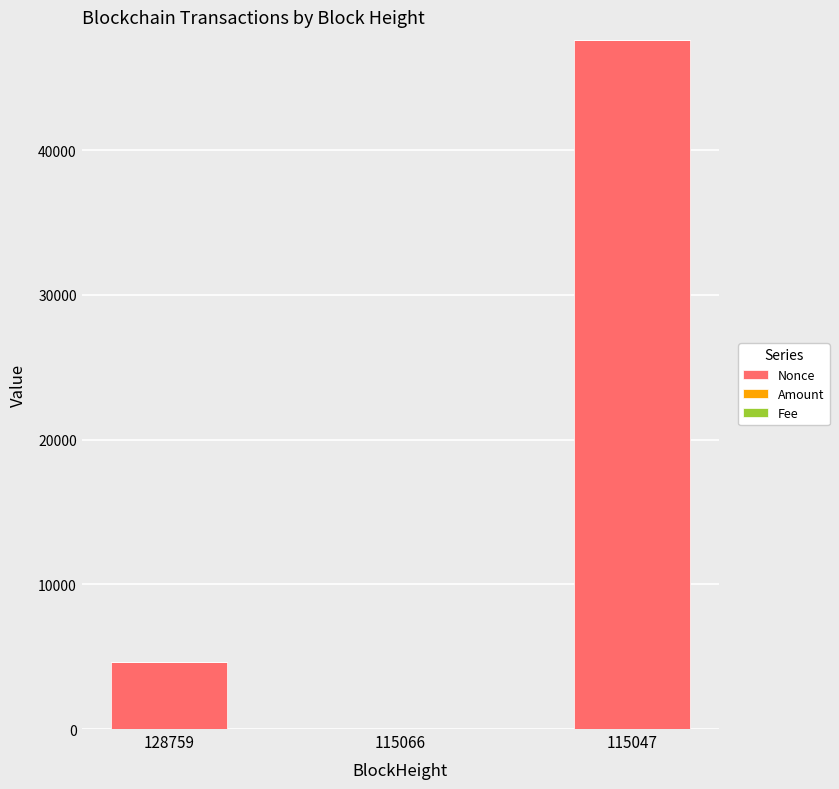

True or false: Nonce has a value of 22765.0 at 115066.

False